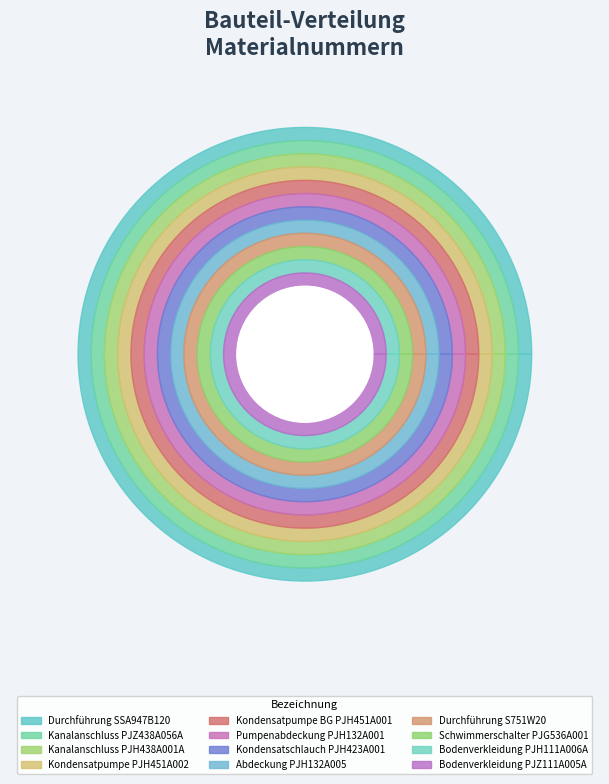

What is the smallest slice in the pie chart?

Kondensatpumpe PJH451A002